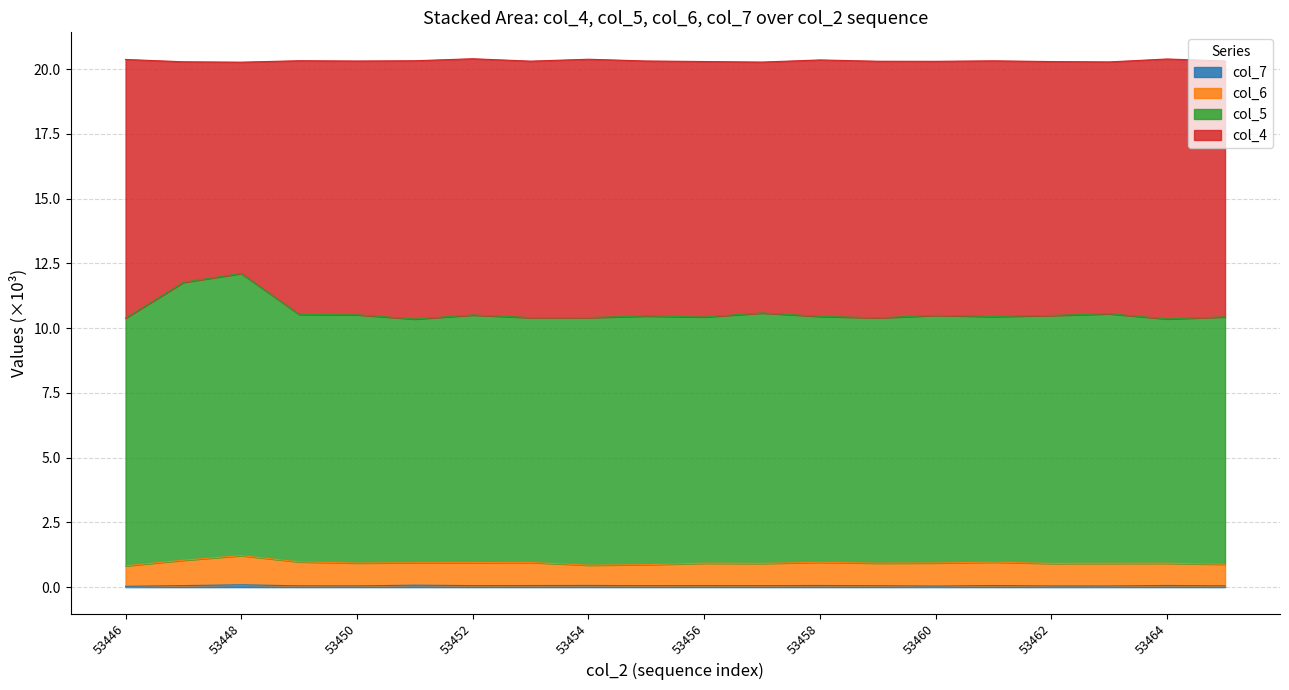

True or false: col_7 has more than 1 interior local peaks.

True